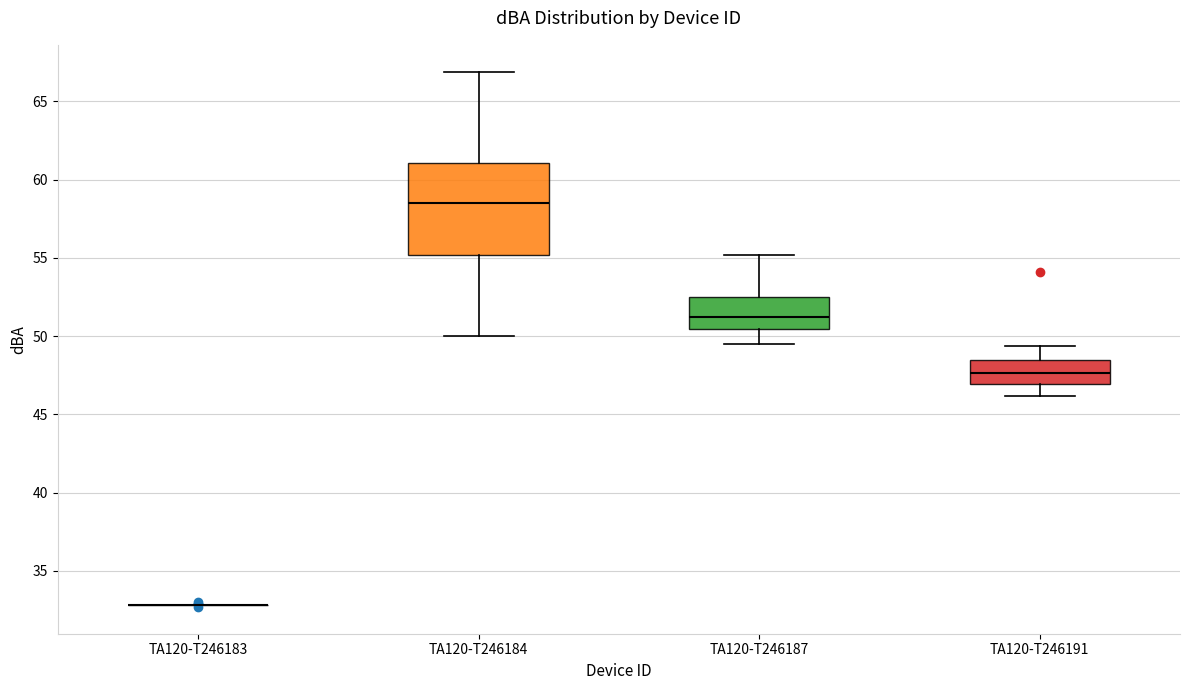

Reading left to right, read every box against the y-axis: the position of its median line, the range the box covers, and the ends of its whiskers. The values are not printed on the chart, so give them approximately, as read against the axis.

TA120-T246183: box collapsed to a line at 33.0, whiskers 33.0 to 33.0
TA120-T246184: median 58.5, box 55.0 to 61.0, whiskers 50.0 to 67.0
TA120-T246187: median 51.5, box 50.5 to 52.5, whiskers 49.5 to 55.0
TA120-T246191: median 47.5, box 47.0 to 48.5, whiskers 46.0 to 49.5